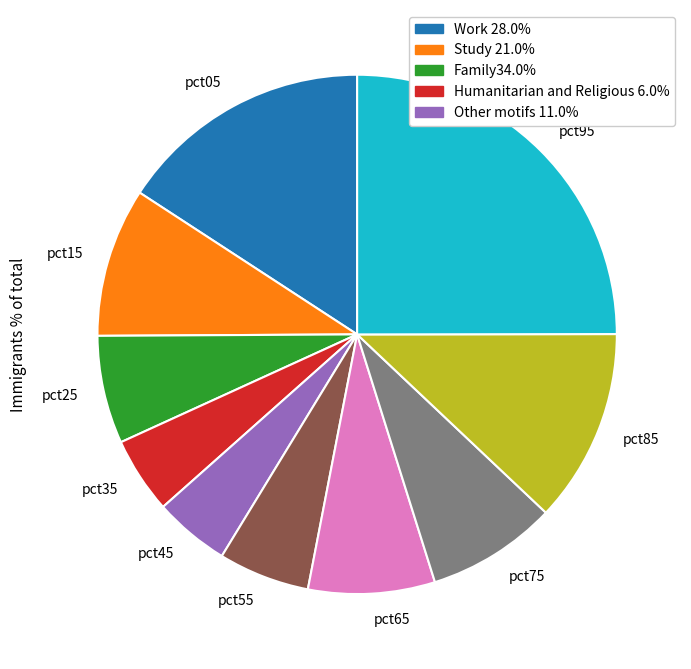

Is there a majority slice in this chart?

No